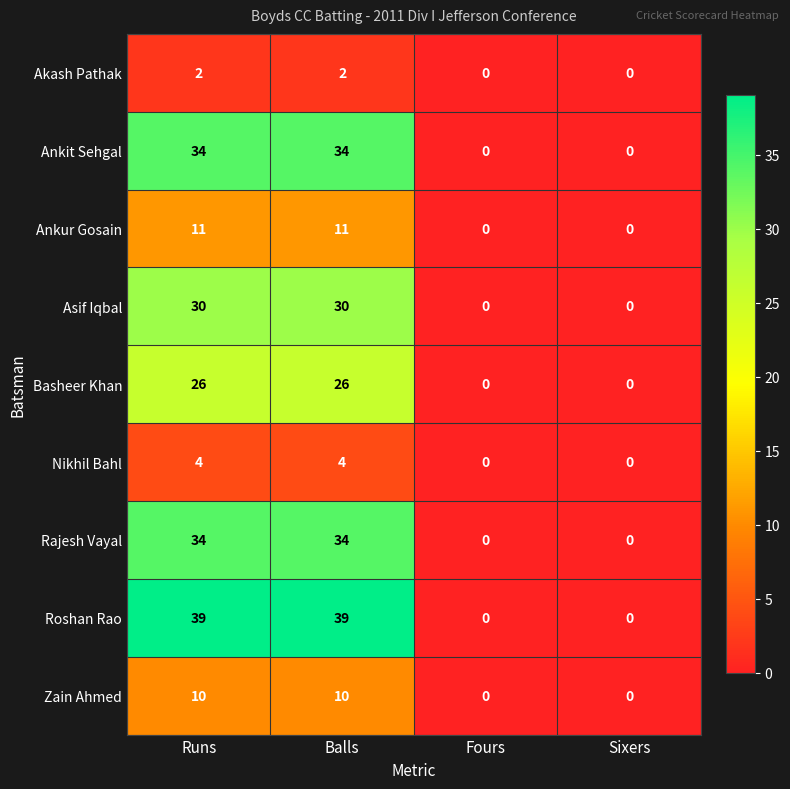

What is the total value across all series at Balls?

190